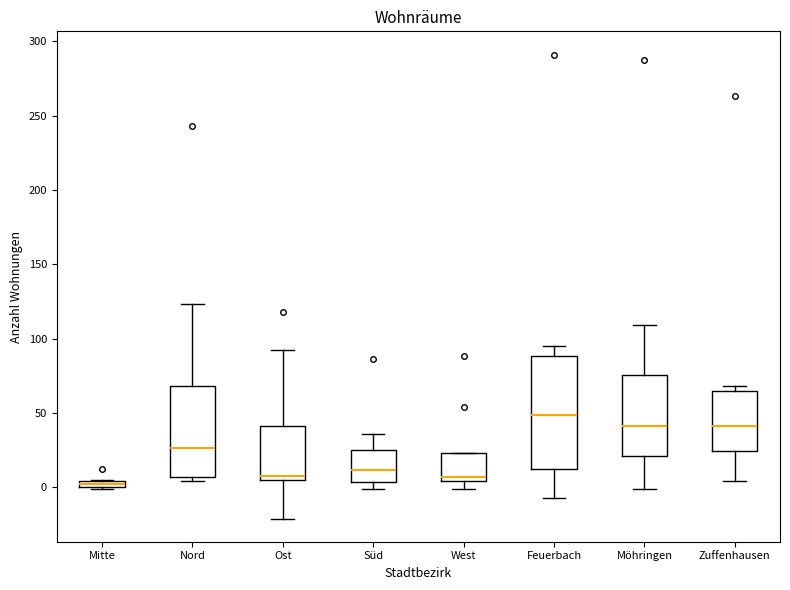

Which box is the tallest, from its lower edge to its upper edge?

Feuerbach